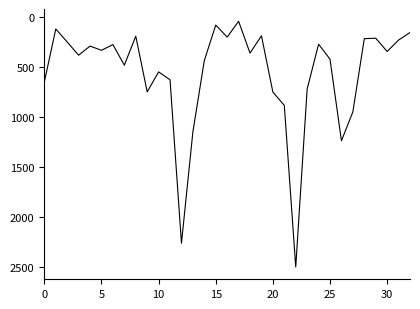

What is the difference between the maximum and minimum values?

2457